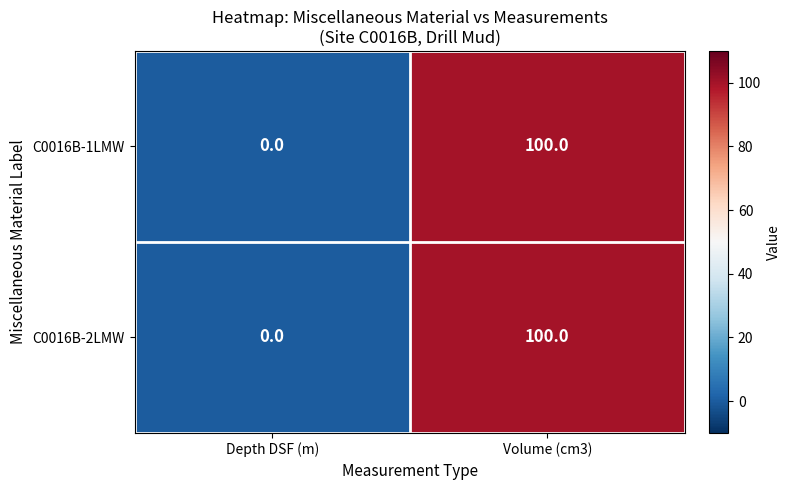

What is the greatest value displayed?

100